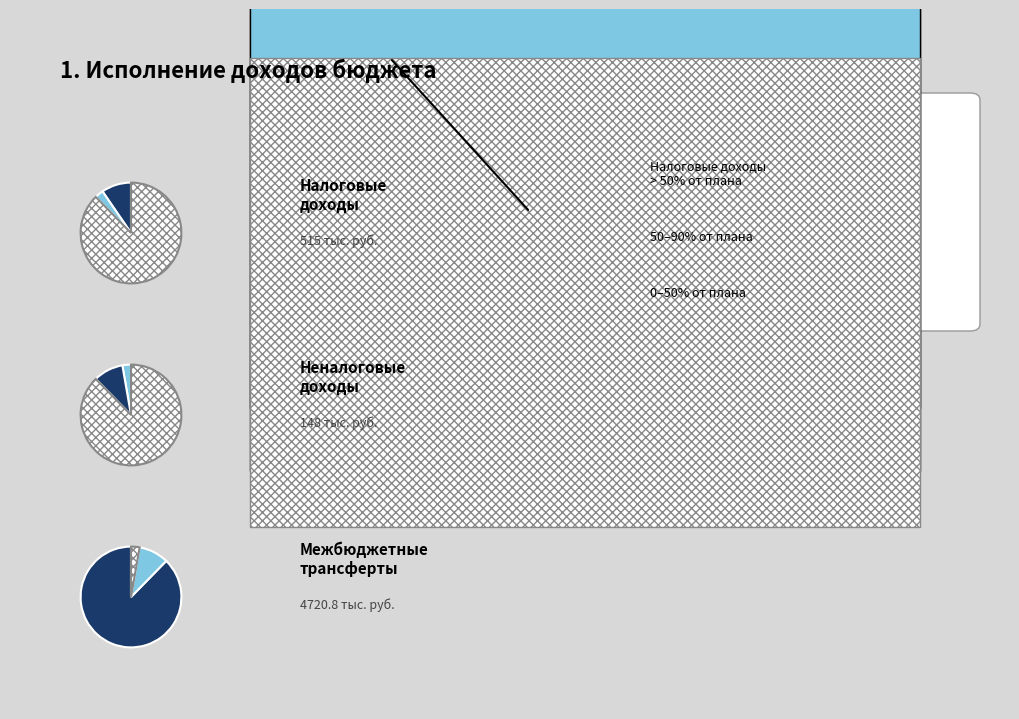

To the nearest percent, what percentage of the pie is Налоговые доходы?

10%